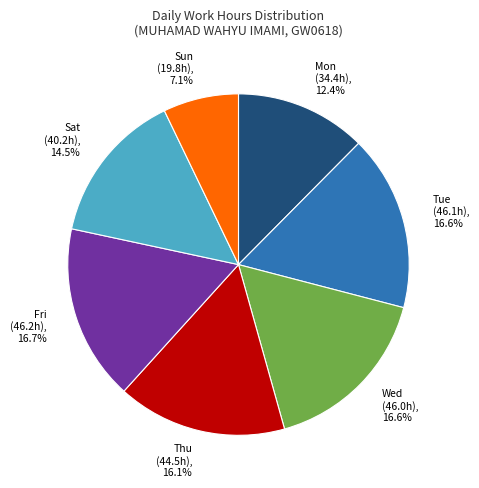

Does any single category account for the majority?

No